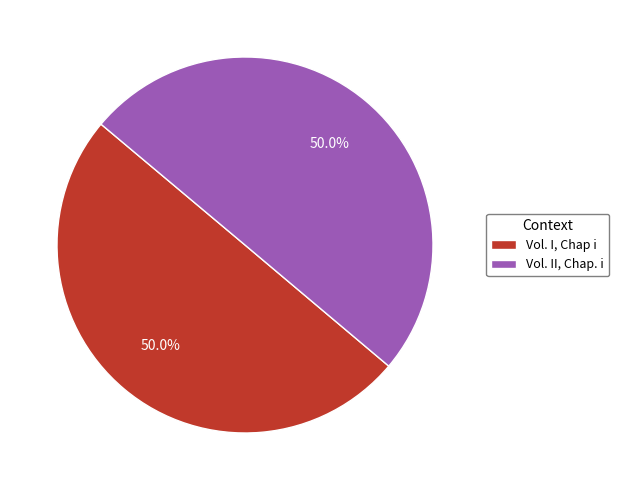

Combined, what portion of the pie is Vol. I, Chap i and Vol. II, Chap. i?

100.0%